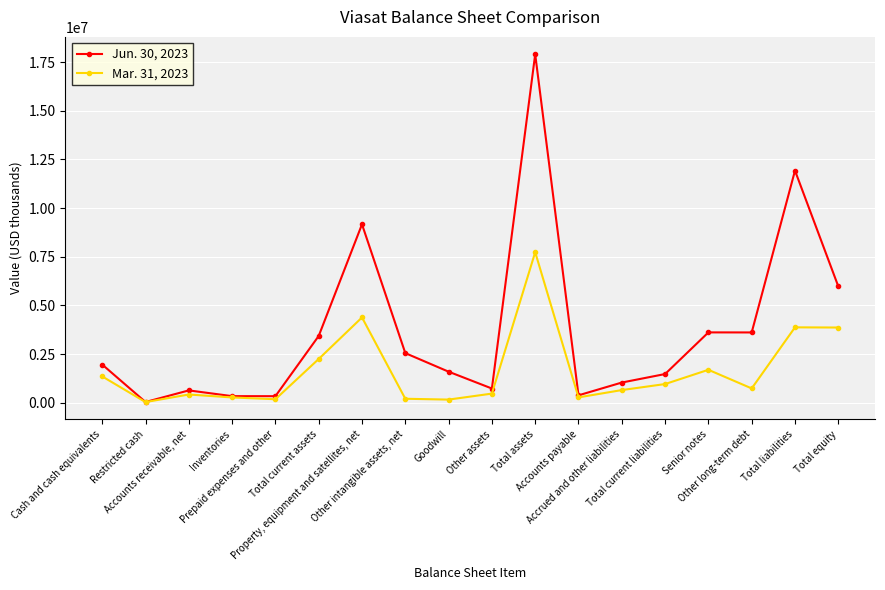

In Jun. 30, 2023, how many points are higher than both neighbors (excluding endpoints)?

5